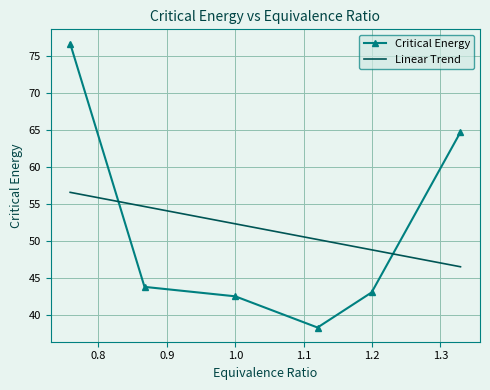

What is the average value?

51.5